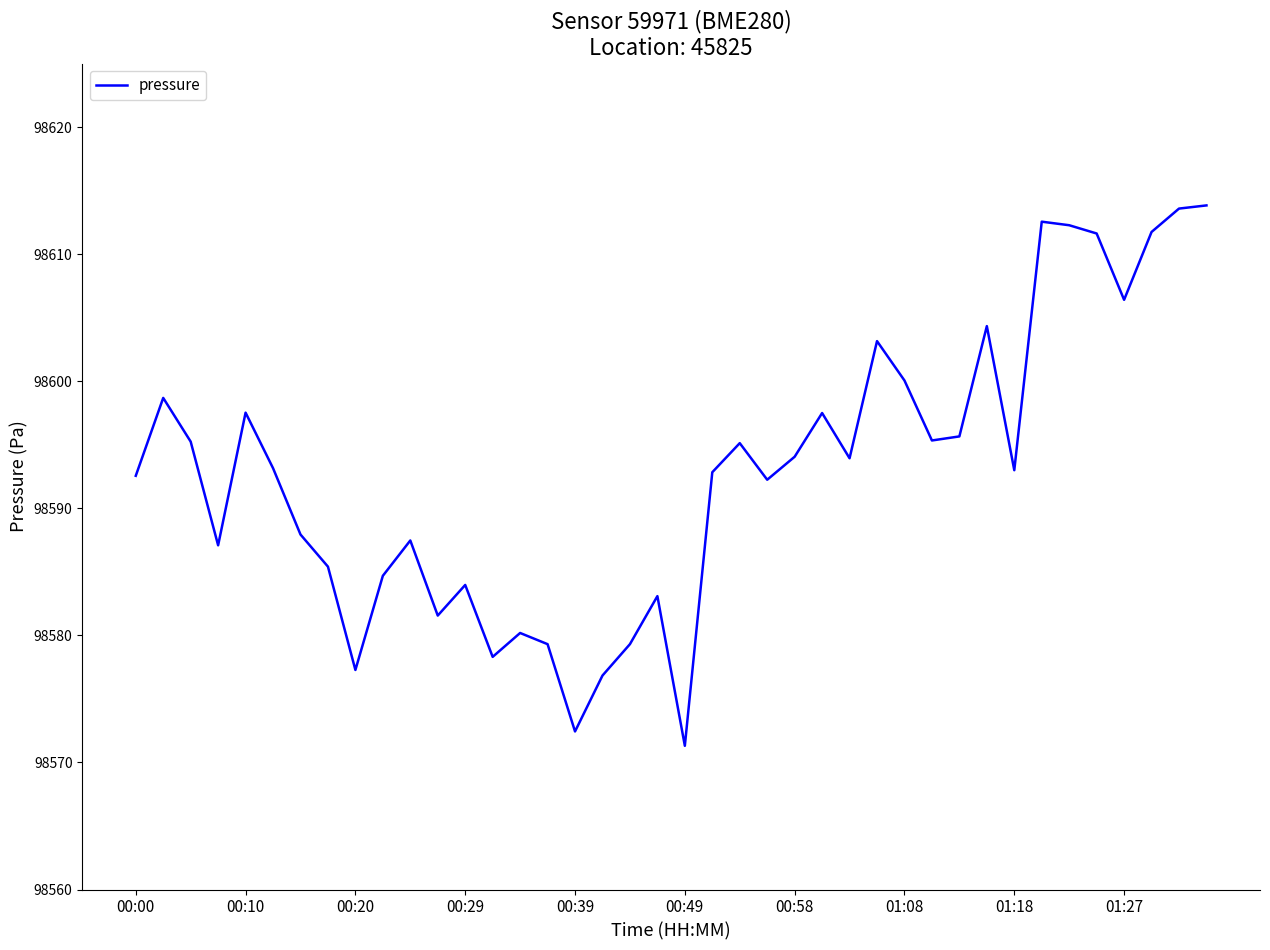

What is the greatest value displayed?

98613.8